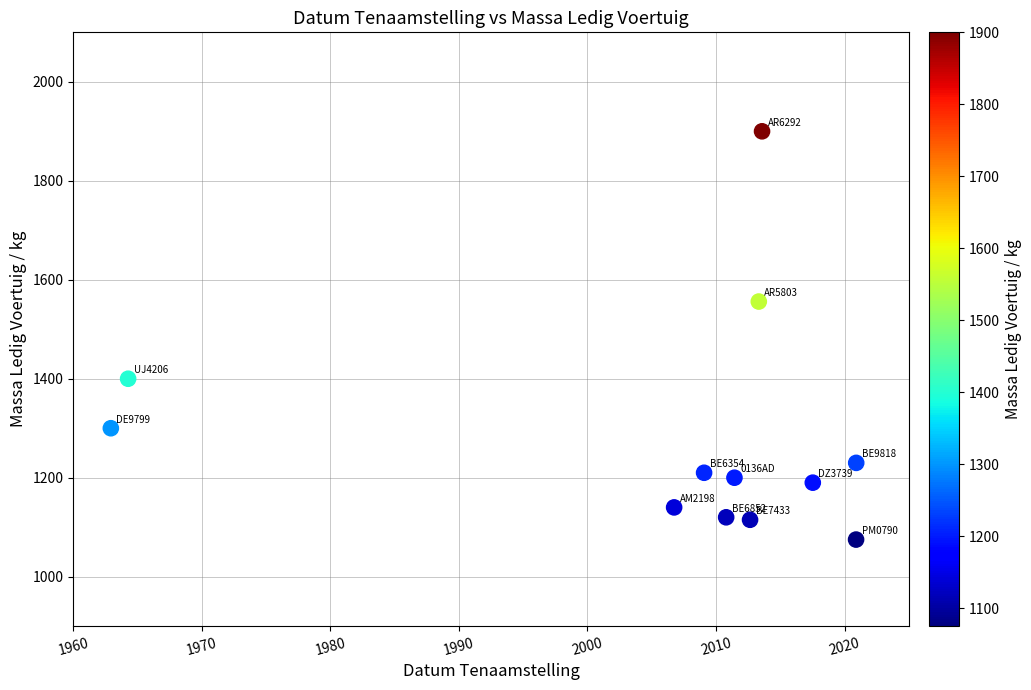

What is the range of Y values (max minus min)?

825